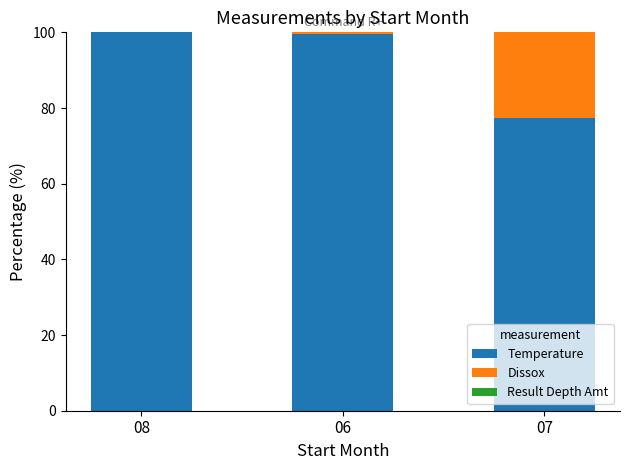

What is the highest value of the Temperature series?

100.0